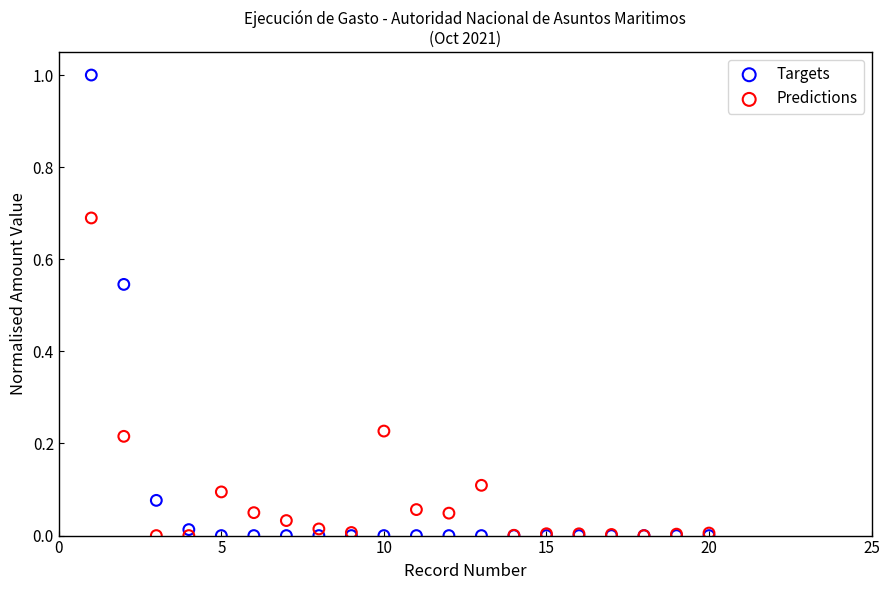

Which series contains the highest Y value?

Targets